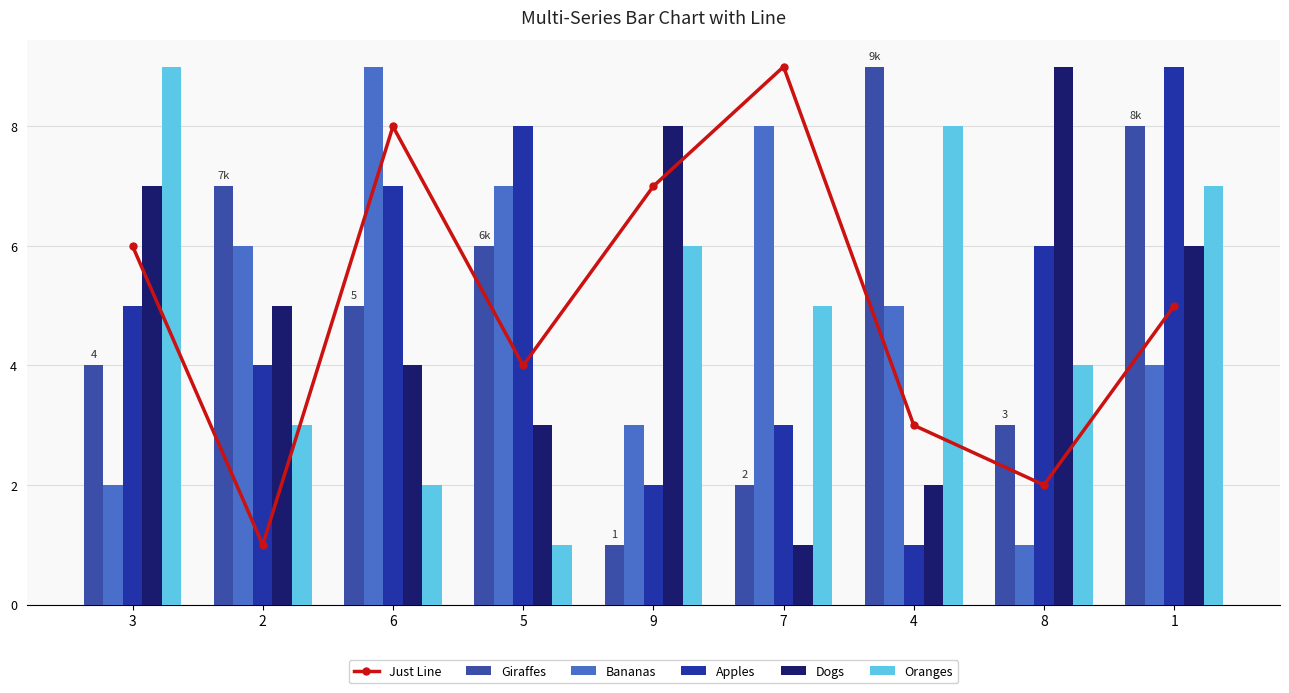

What is the sum of all Giraffes values?

45